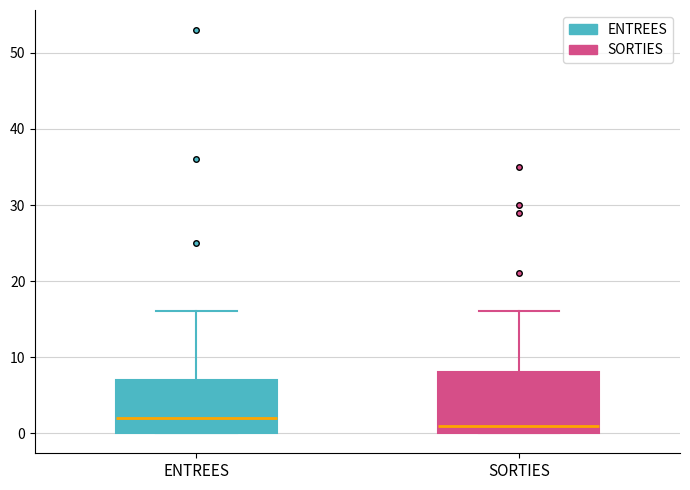

Reading left to right, transcribe this box plot: for each box, give where its median line is, the range the box spans, and where its two whiskers end, as read against the y-axis. The values are not printed on the chart, so give them approximately, as read against the axis.

ENTREES: median 2, box 0 to 7, whiskers 0 to 16
SORTIES: median 1, box 0 to 8, whiskers 0 to 16